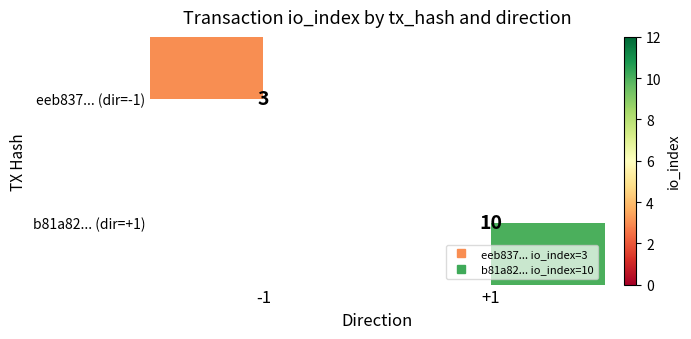

The eeb837... (dir=-1) series shows 3.0 at -1. True or false?

True